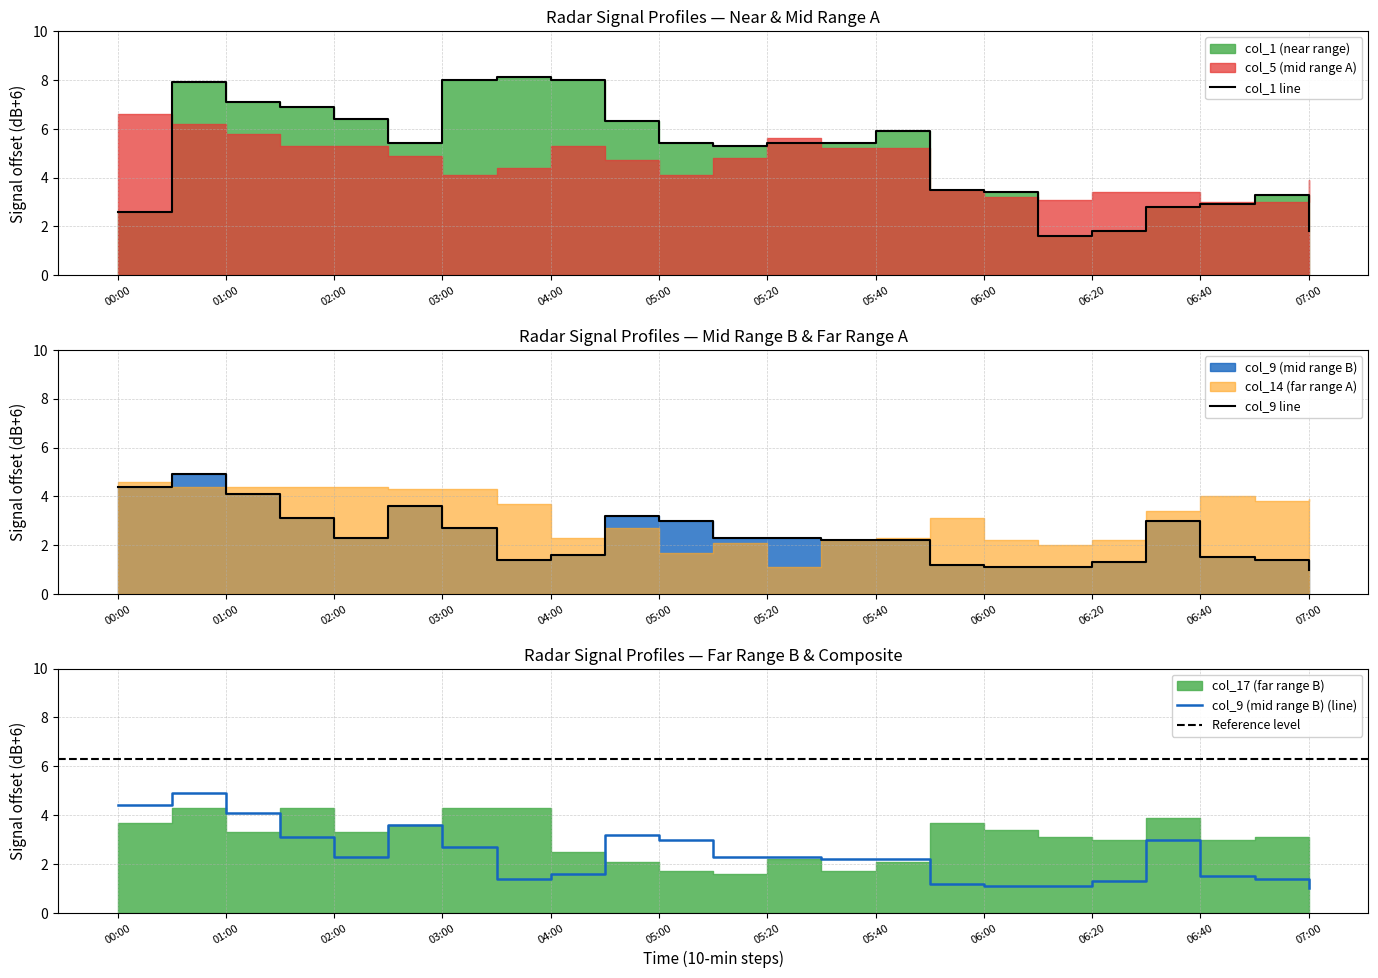

The value of col_9 (mid range B) (line) at 06:20 is 1.3. True or false?

True